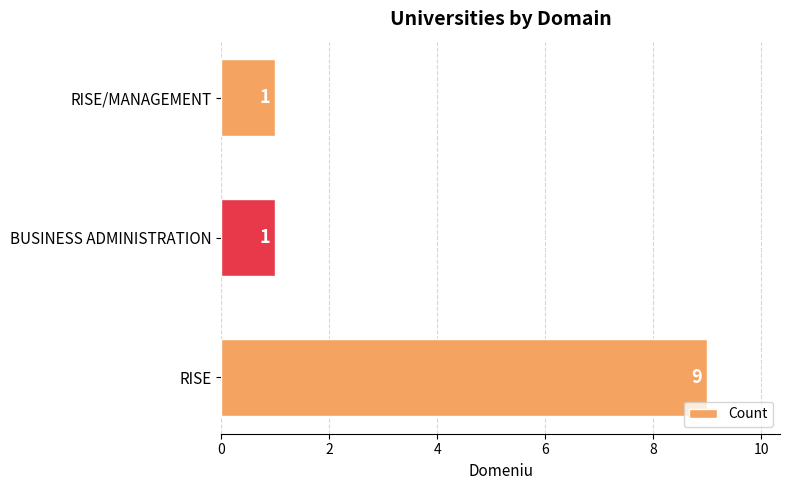

What is the greatest value displayed?

9